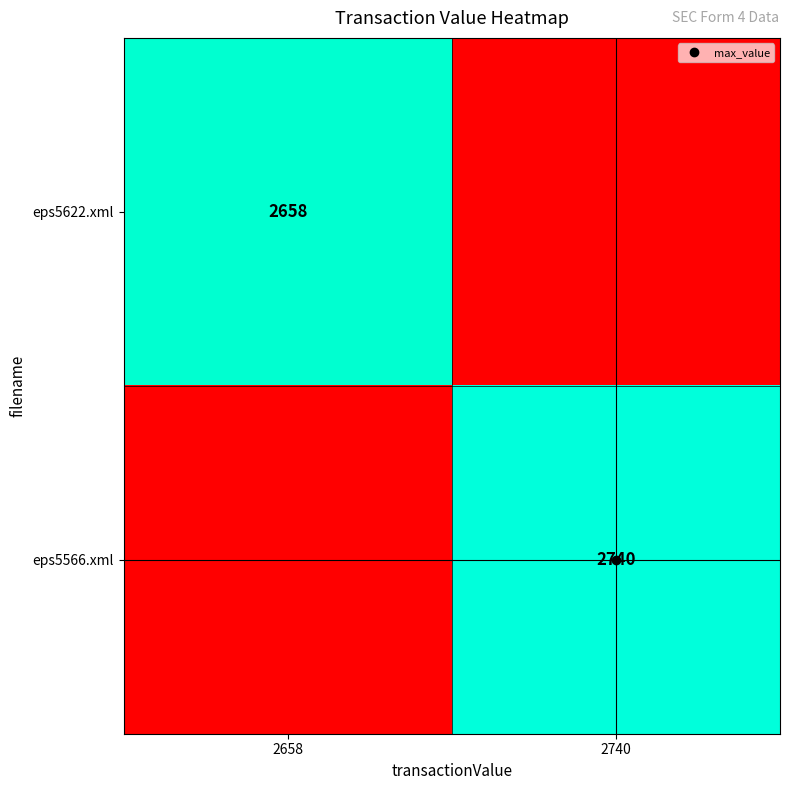

What is the sum of all eps5566.xml values?

2740